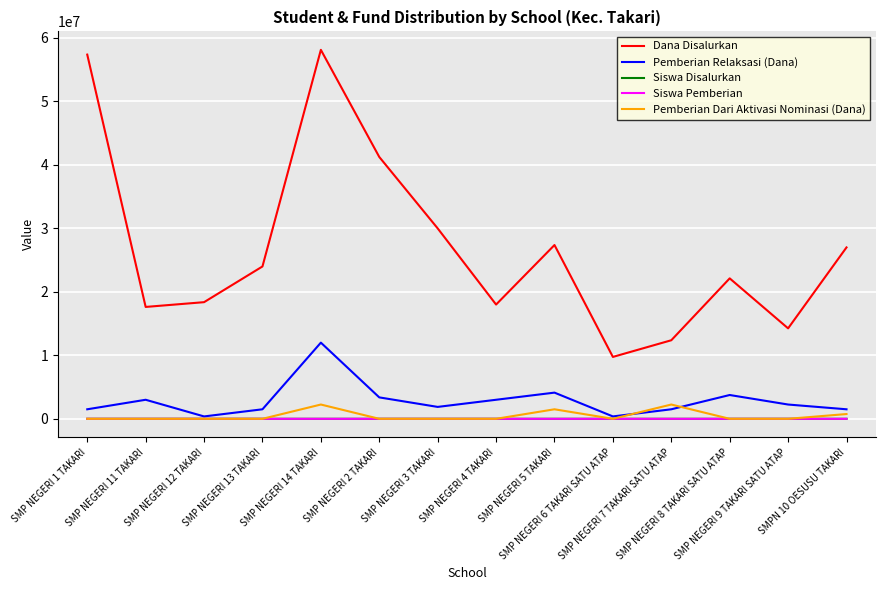

True or false: Pemberian Dari Aktivasi Nominasi (Dana) has a value of 0 at SMP NEGERI 11 TAKARI.

True